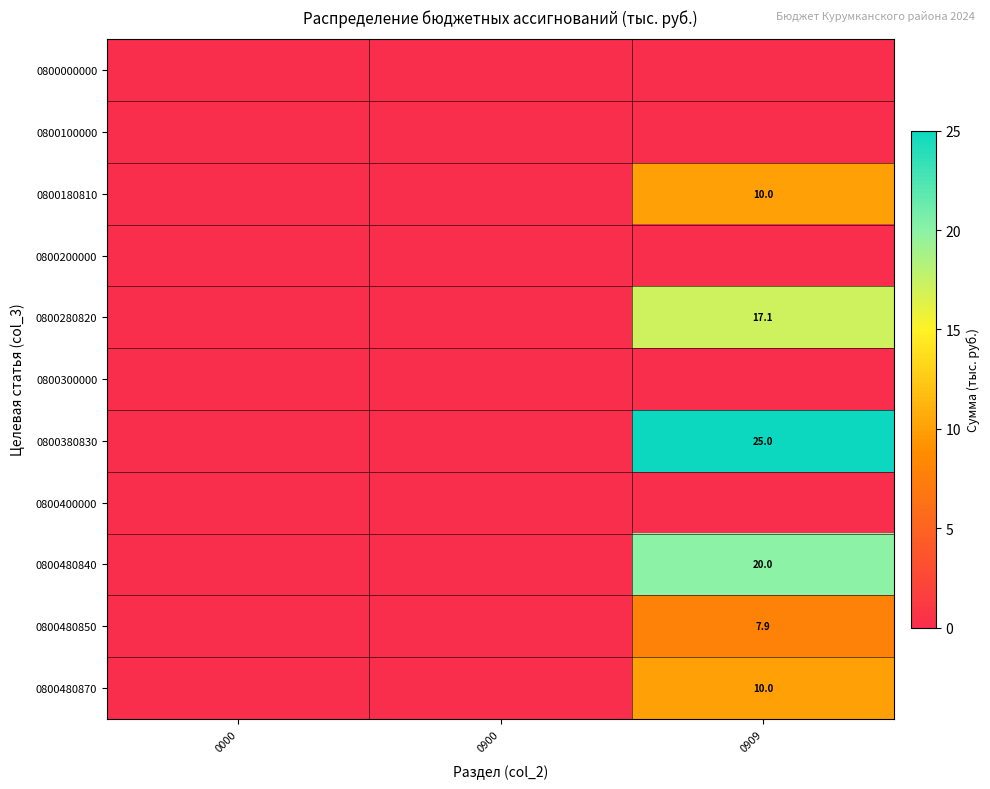

Which has a higher value, 0900 or 0909?

0900